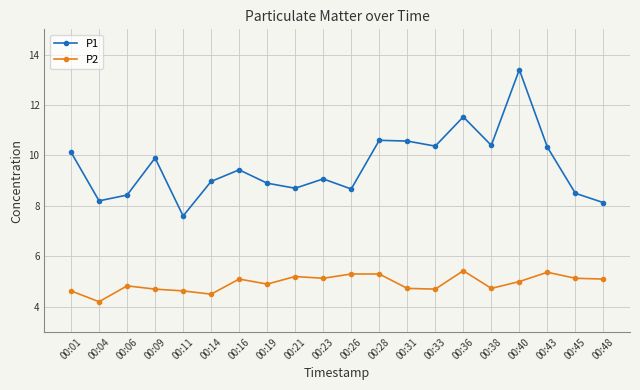

Which series has the largest total across all categories?

P1